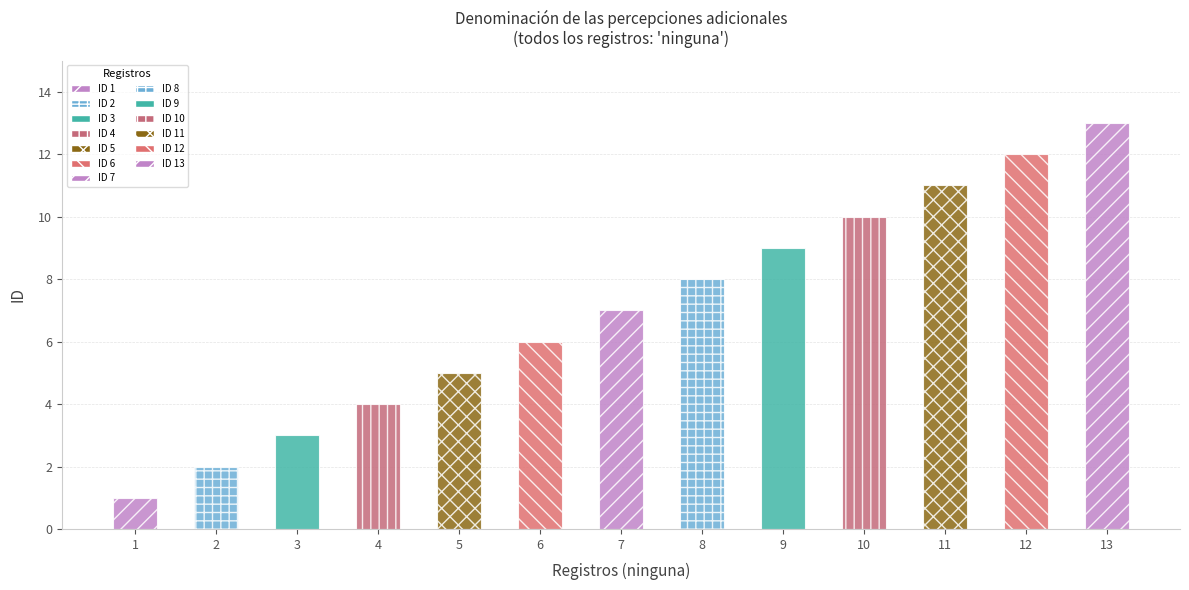

Reading left to right, transcribe all the data shown in this chart.

1=1	2=2	3=3	4=4	5=5	6=6	7=7	8=8	9=9	10=10	11=11	12=12	13=13